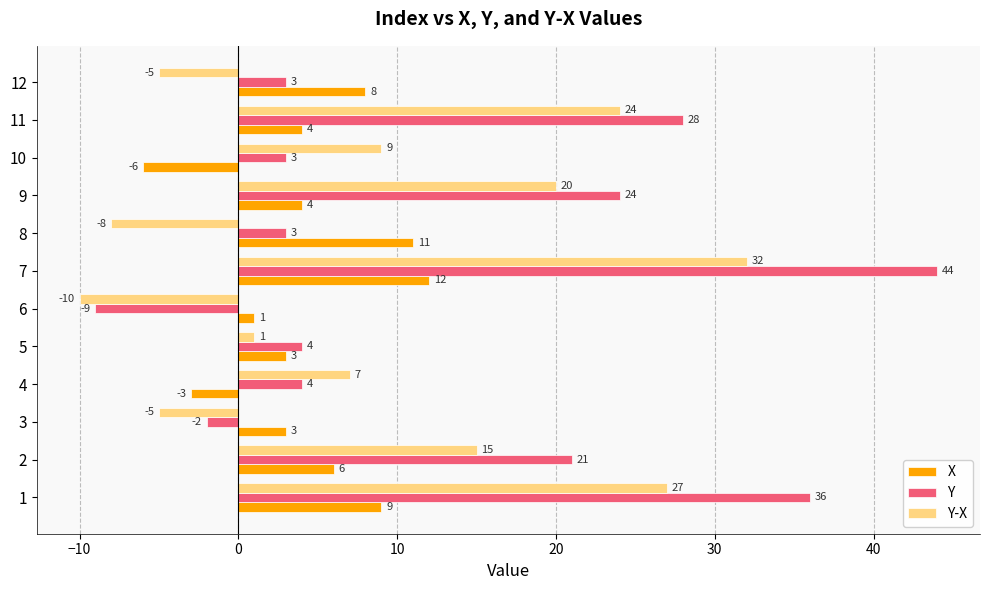

What is the sum of the X values at 12 and 6?

9